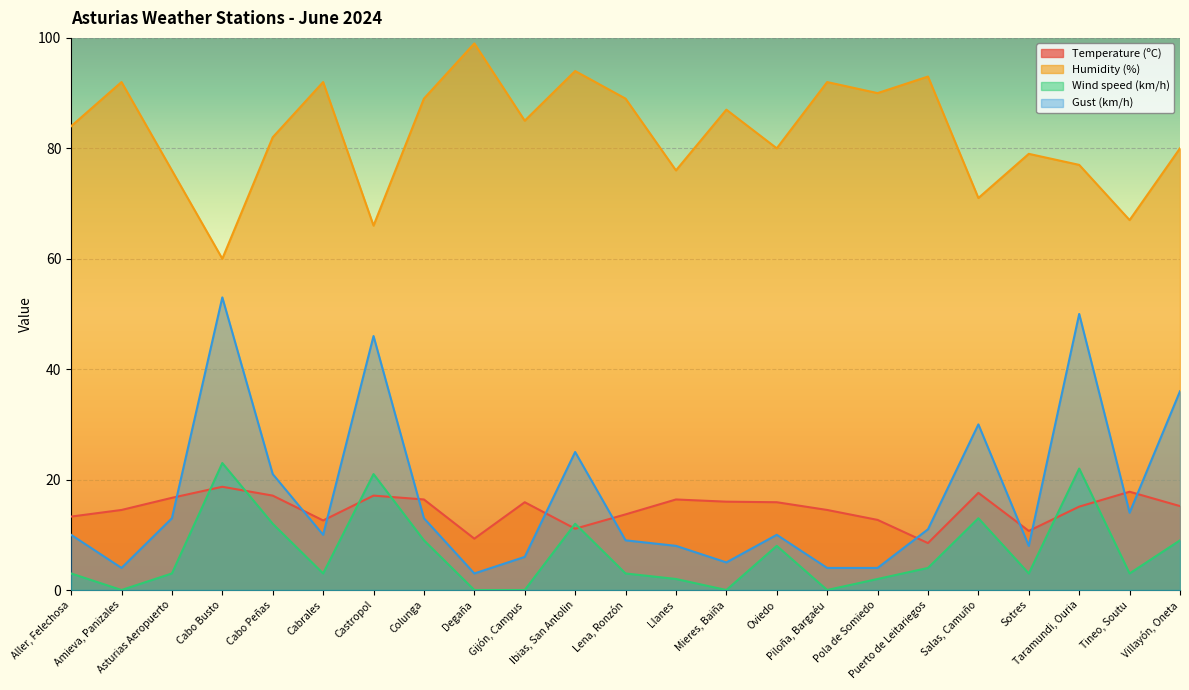

At which label does Gust (km/h) reach its peak?

Cabo Busto